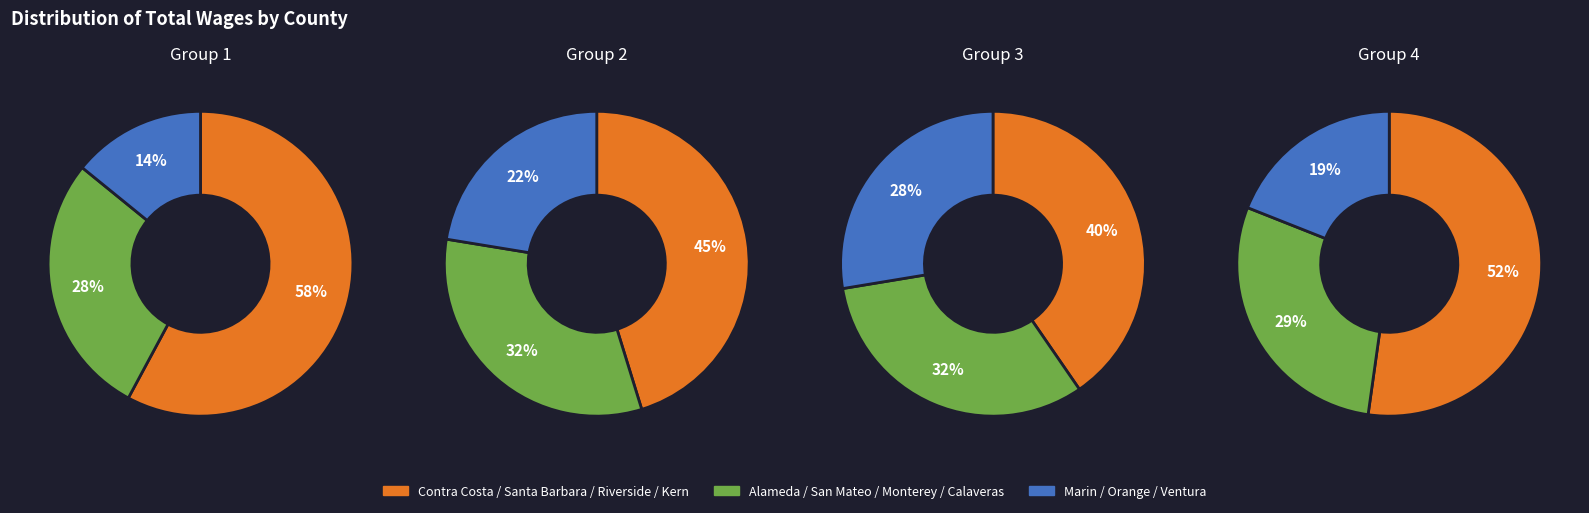

How many slices are in this pie chart?

12